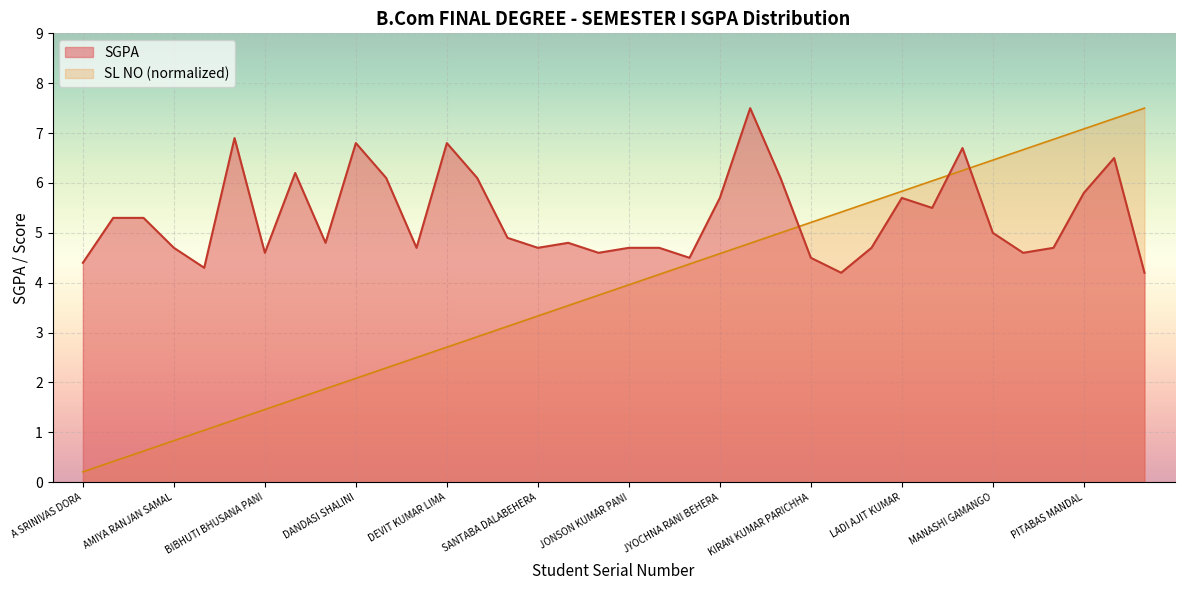

What are all the series names shown in the legend?

SGPA, SL NO (normalized)